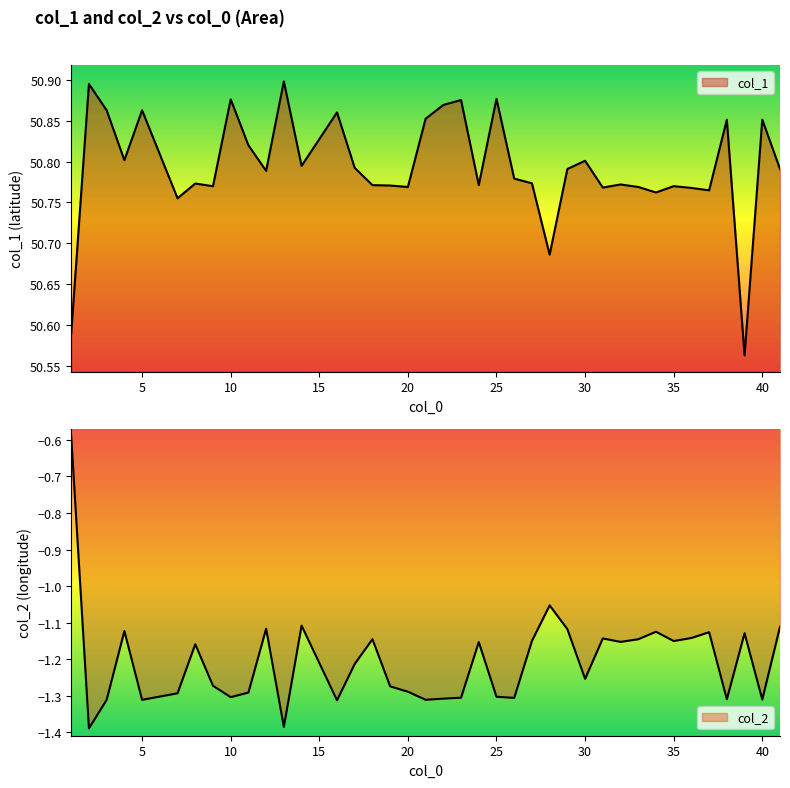

What is the value of the col_1 point at the 4th from the left?

50.8